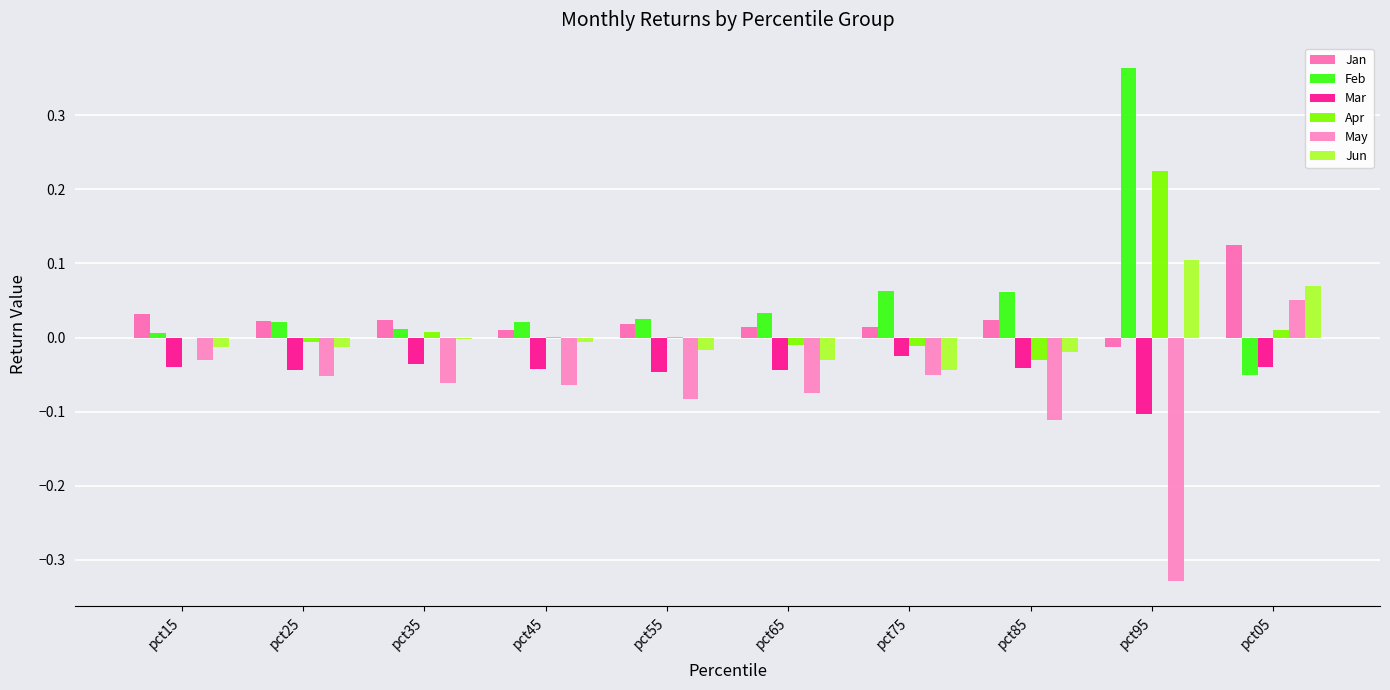

How many groups of bars are there?

10